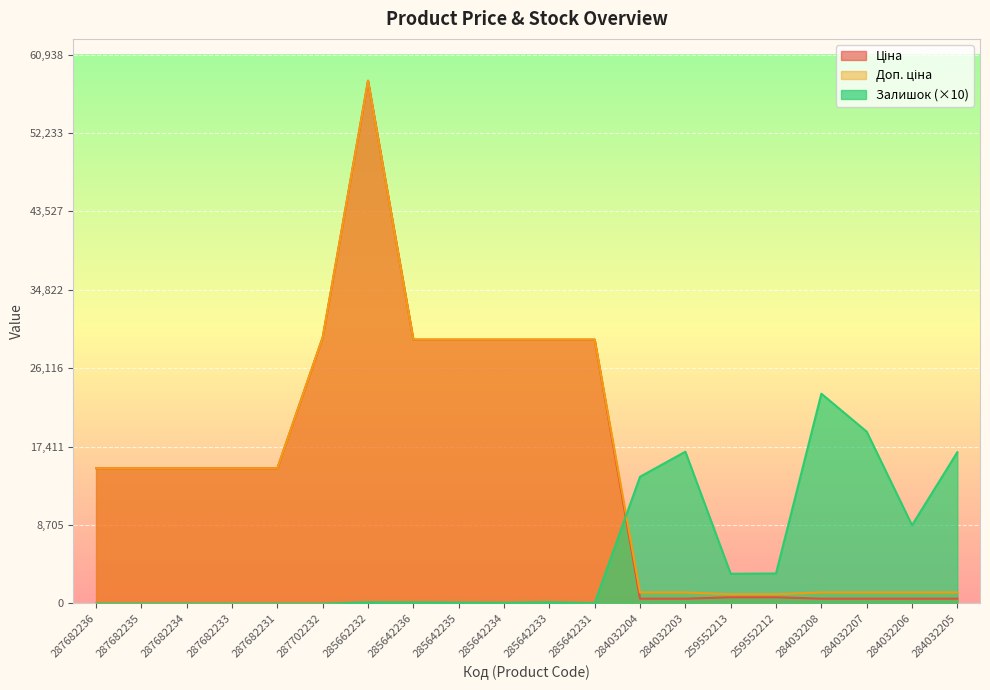

Where do Ціна and Залишок first cross each other?

285642231 and 284032204